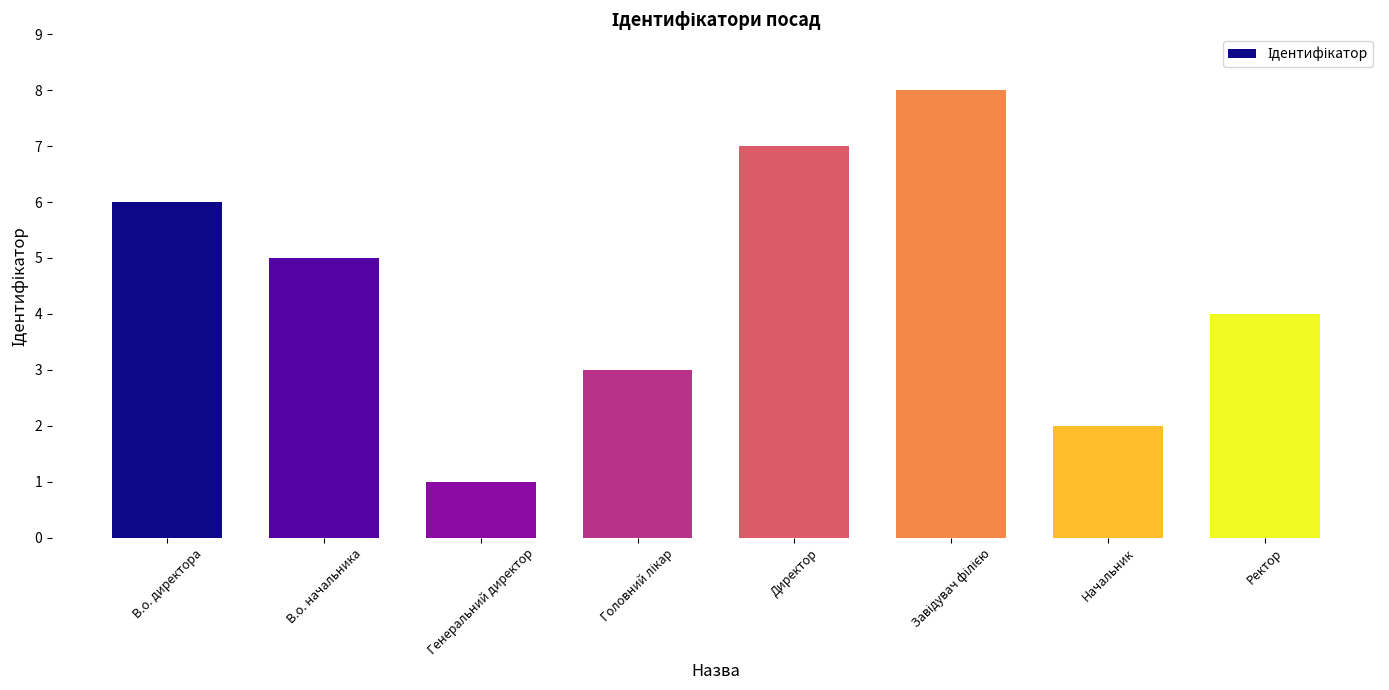

What is the greatest value displayed?

8